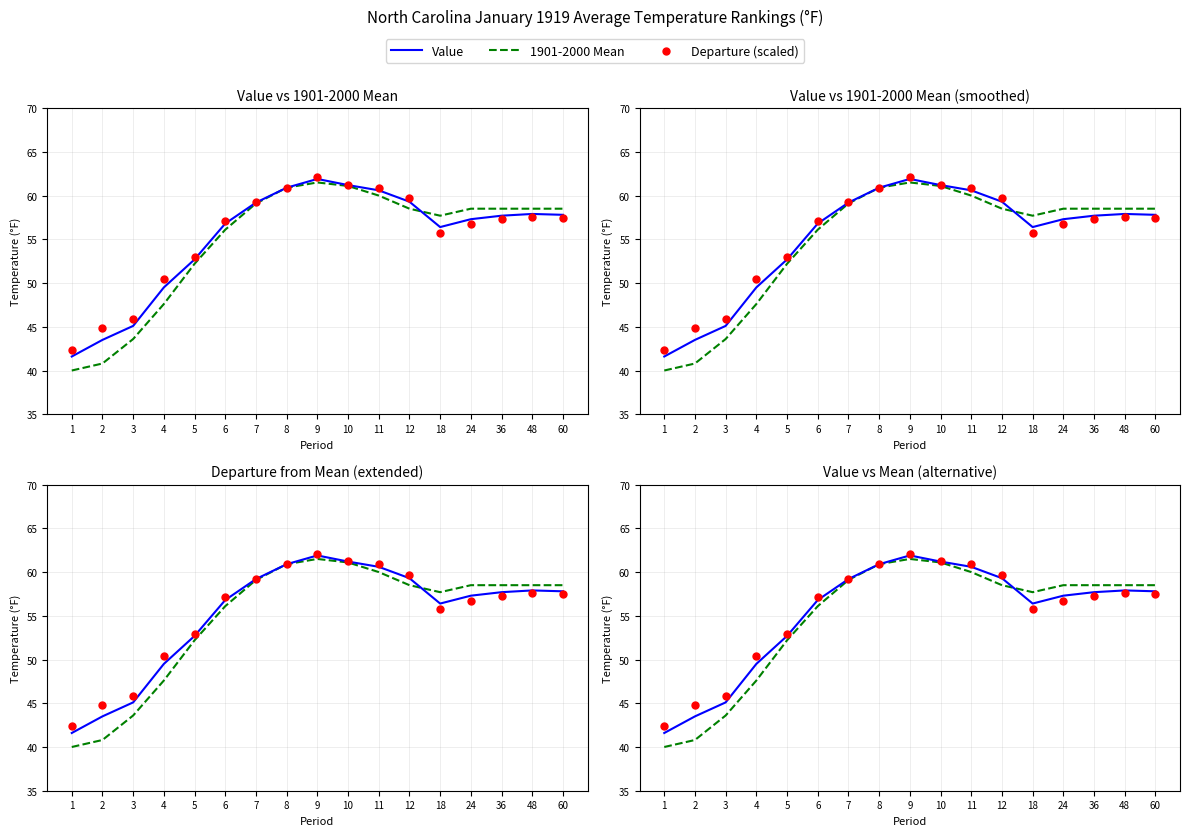

Is the value of 1901-2000 Mean at 7 greater than the value of Departure (scaled) at 11?

No